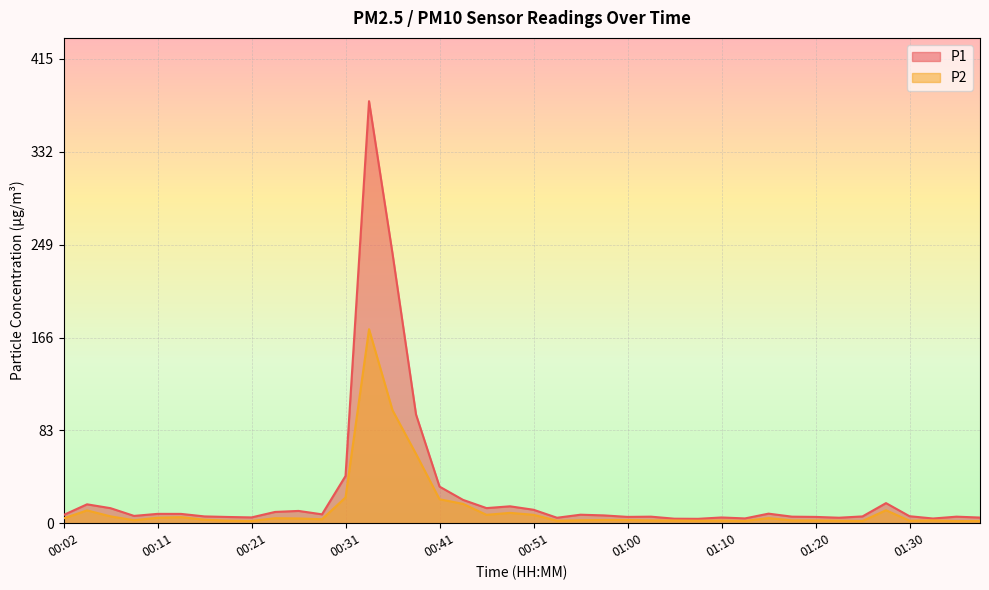

What is the value of the P2 point at the 3rd from the left?

6.1